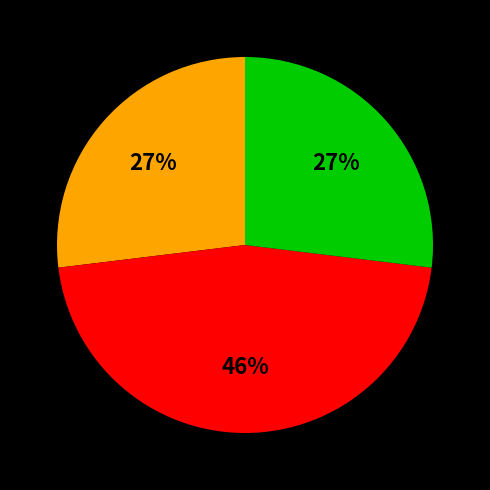

Is there a majority slice in this chart?

No